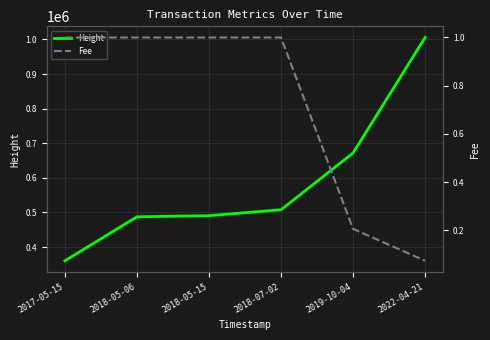

What is the difference between the Height values at 2018-05-06 and 2022-04-21?

518227